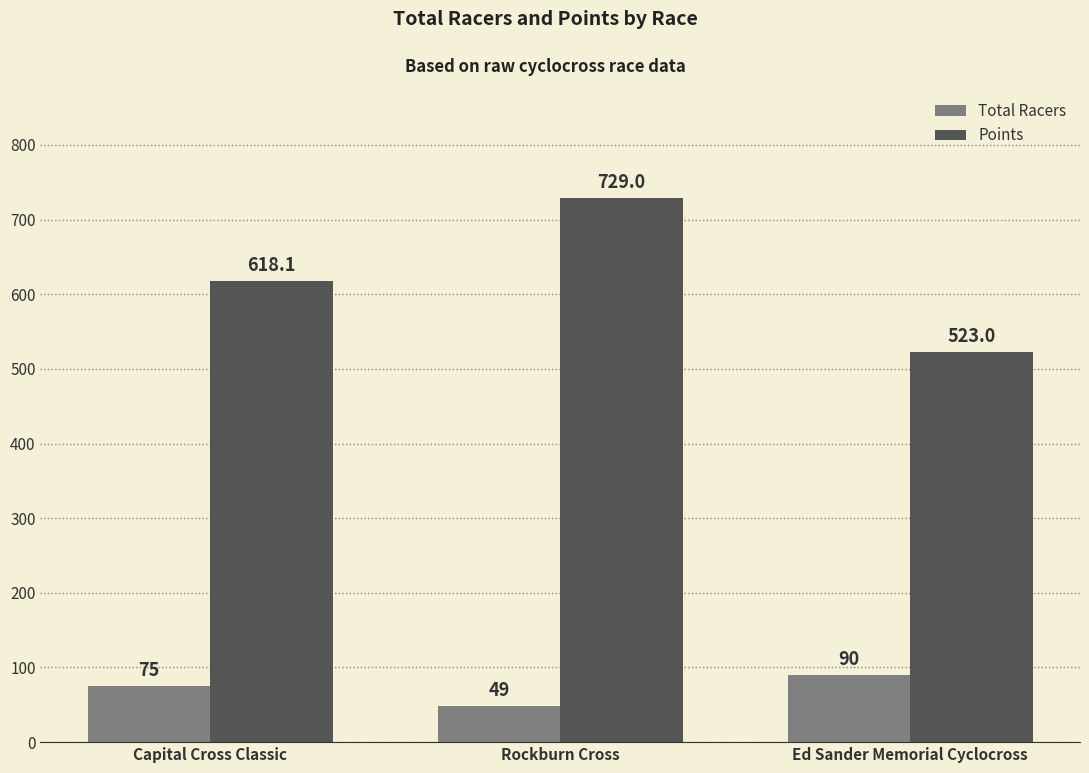

Rank the series by their maximum value, from highest to lowest.

Points, Total Racers